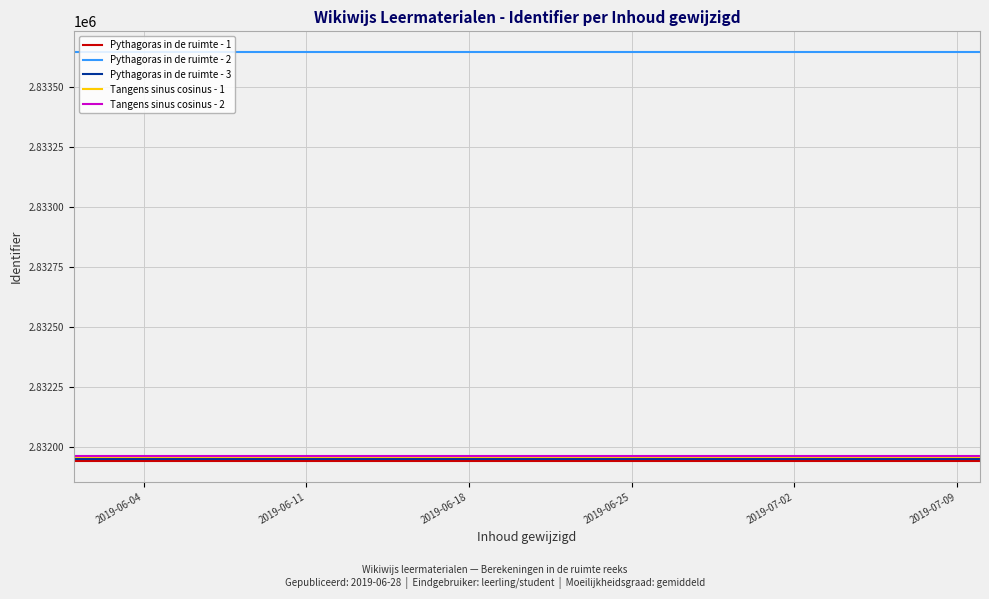

Is it true that Pythagoras in de ruimte - 2 equals 4916312 at 2019-06-18?

False